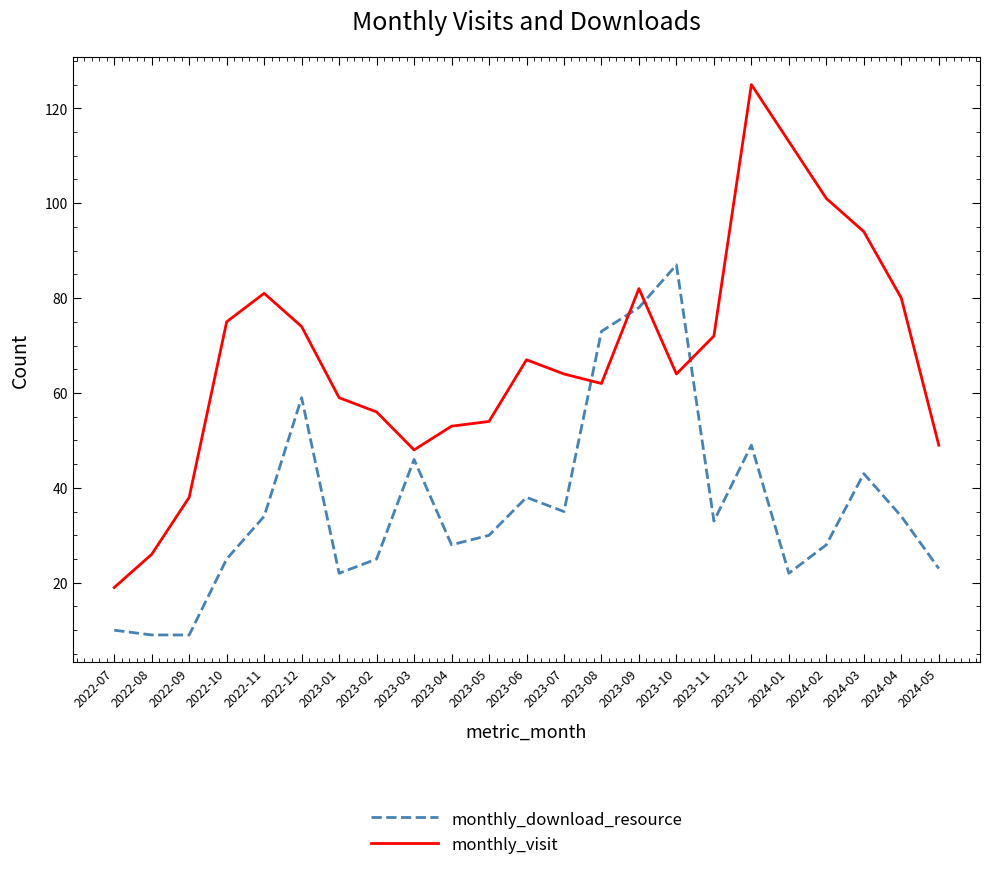

Which category has the highest value in the monthly_visit series?

2023-12